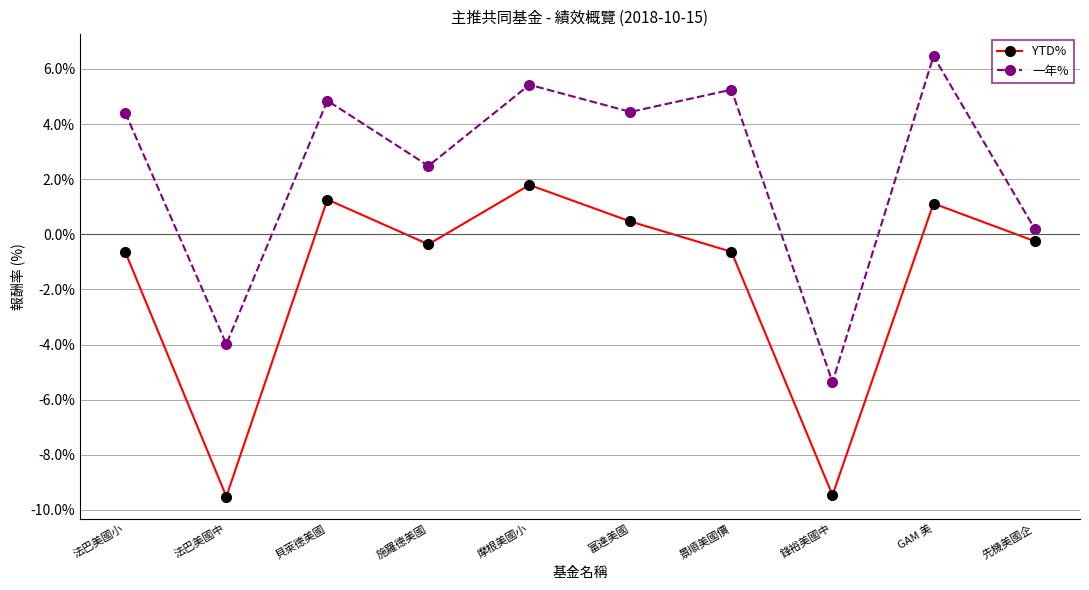

Reading right to left, what are all the values shown in this chart?

YTD%: 先機美國企=-0.2	GAM 美=1.1	鋒裕美國中=-9.5	景順美國價=-0.6	富達美國=0.5	摩根美國小=1.8	施羅德美國=-0.4	貝萊德美國=1.3	法巴美國中=-9.5	法巴美國小=-0.6
一年%: 先機美國企=0.2	GAM 美=6.5	鋒裕美國中=-5.4	景順美國價=5.2	富達美國=4.4	摩根美國小=5.4	施羅德美國=2.5	貝萊德美國=4.8	法巴美國中=-4.0	法巴美國小=4.4